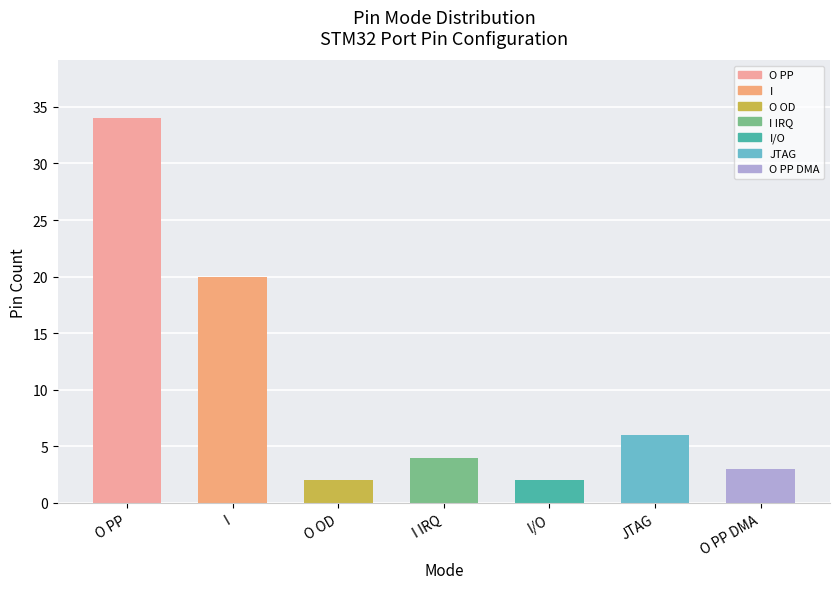

What is the greatest value displayed?

34